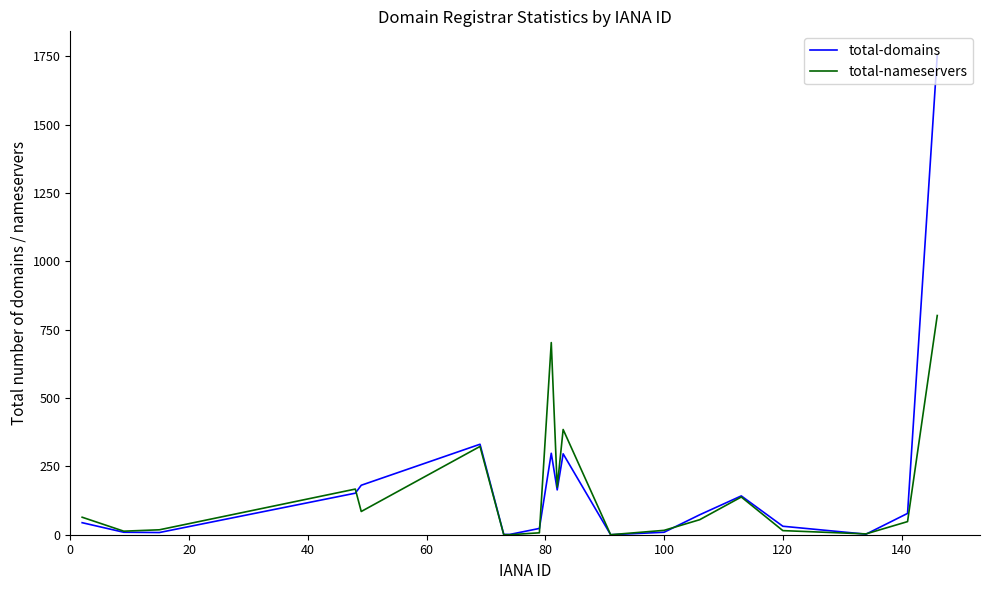

What is the greatest value displayed?

1754